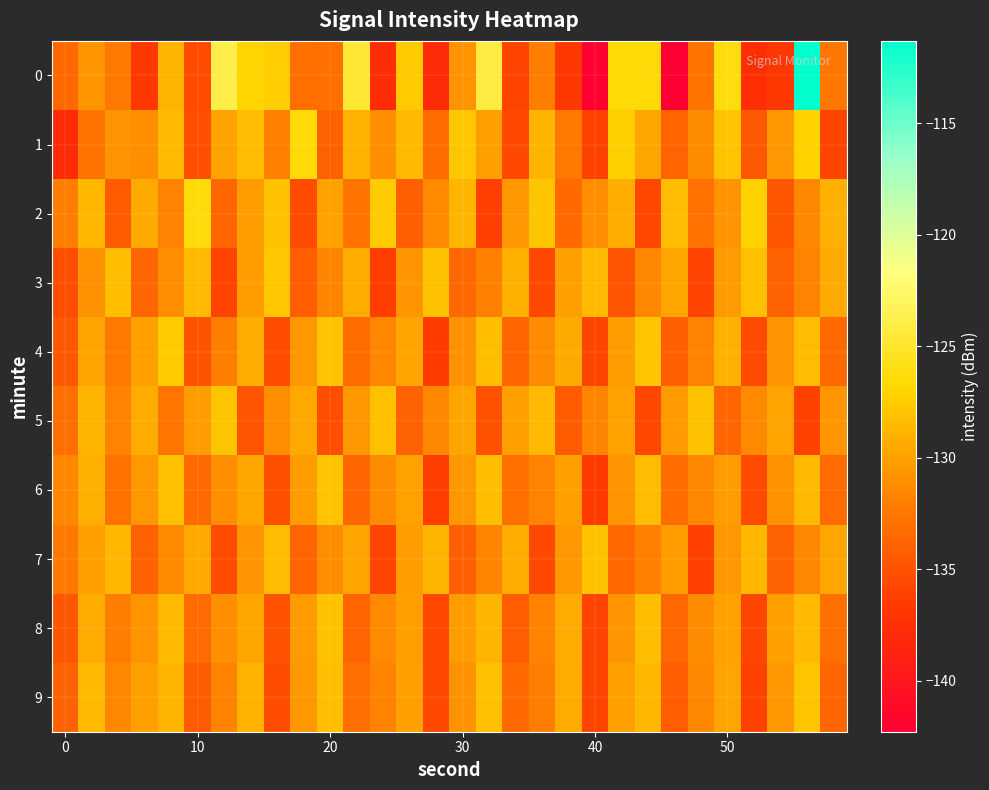

Reading left to right, extract all data points from this chart.

0: -133.5	-130.6	-132.3	-136.7	-128.9	-135.5	-123.8	-127.1	-127.4	-133.0	-132.9	-124.7	-137.7	-127.6	-137.9	-130.8	-124.1	-136.0	-132.1	-136.8	-142.0	-126.6	-126.6	-142.3	-132.7	-126.3	-137.5	-136.8	-111.3	-132.5
1: -137.9	-132.7	-130.7	-131.0	-128.5	-135.2	-129.8	-128.4	-131.9	-126.5	-134.0	-129.0	-131.0	-128.5	-133.2	-127.8	-130.1	-135.6	-128.9	-132.4	-136.1	-127.3	-129.7	-133.8	-131.2	-128.0	-134.5	-130.6	-127.1	-135.9
2: -132.1	-128.7	-134.3	-129.5	-131.8	-126.4	-133.6	-130.2	-128.1	-135.4	-129.9	-132.7	-127.6	-134.1	-131.3	-128.8	-136.2	-130.5	-127.9	-133.4	-131.0	-129.3	-135.7	-128.4	-132.9	-130.8	-127.2	-134.6	-131.5	-129.1
3: -135.2	-130.9	-128.3	-133.7	-131.1	-128.6	-135.9	-130.3	-127.8	-134.2	-131.6	-129.4	-136.3	-130.7	-128.1	-133.5	-131.9	-129.2	-135.6	-130.0	-128.5	-134.8	-131.4	-129.7	-136.0	-130.4	-128.2	-133.9	-131.7	-129.5
4: -134.5	-129.8	-132.4	-130.1	-127.6	-134.9	-132.0	-129.3	-135.3	-130.6	-128.0	-133.2	-131.5	-129.8	-136.5	-130.9	-128.3	-133.7	-131.2	-129.5	-135.8	-130.2	-127.9	-134.1	-131.8	-129.1	-135.5	-130.8	-128.4	-133.4
5: -133.0	-128.9	-131.7	-129.4	-132.6	-130.3	-128.0	-134.8	-131.1	-129.6	-135.2	-130.5	-128.2	-133.9	-131.4	-129.7	-135.0	-130.1	-128.6	-134.3	-131.6	-129.9	-135.7	-130.4	-128.1	-133.6	-131.3	-129.8	-136.1	-130.7
6: -131.5	-129.2	-132.8	-130.5	-128.2	-133.4	-131.0	-129.7	-135.1	-130.3	-128.0	-133.7	-131.2	-129.9	-136.4	-130.6	-128.3	-133.0	-131.7	-130.0	-136.7	-130.8	-128.4	-133.2	-131.5	-130.2	-135.5	-130.9	-128.5	-133.3
7: -132.3	-130.0	-128.7	-134.0	-131.3	-129.6	-135.4	-130.7	-128.4	-133.8	-131.1	-129.8	-135.9	-130.2	-128.9	-134.1	-131.6	-129.3	-135.6	-130.5	-128.1	-133.4	-131.9	-130.2	-136.2	-130.6	-128.7	-133.9	-131.4	-129.7
8: -134.7	-129.4	-132.1	-130.8	-128.5	-133.3	-131.0	-129.7	-135.0	-130.4	-128.1	-133.8	-131.3	-130.0	-135.7	-130.3	-128.8	-134.2	-131.7	-129.4	-136.0	-130.7	-128.3	-133.5	-131.2	-129.9	-135.8	-130.1	-128.6	-133.0
9: -133.9	-128.6	-131.4	-130.1	-128.8	-134.4	-131.7	-129.0	-135.3	-130.6	-128.3	-133.1	-131.8	-130.1	-135.6	-130.9	-128.2	-133.4	-132.1	-129.4	-135.9	-130.0	-128.7	-134.2	-131.5	-129.8	-136.1	-130.5	-128.0	-133.7